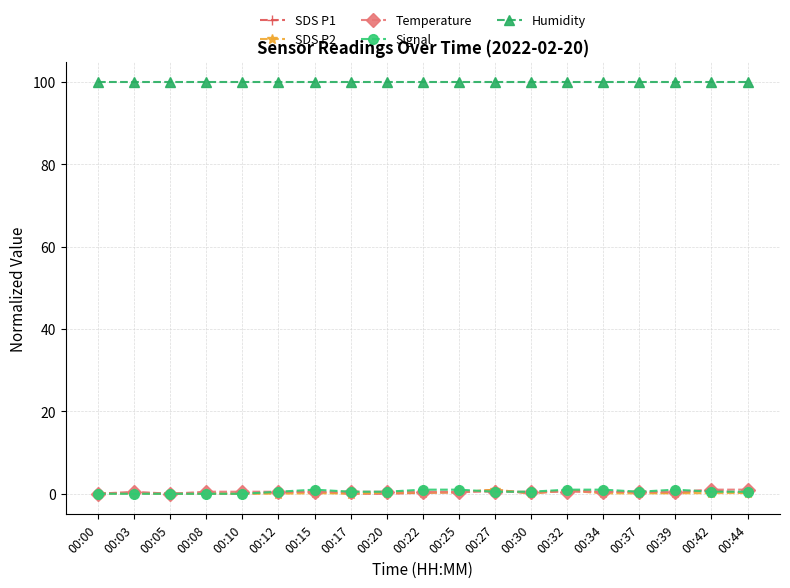

What are all the series names shown in the legend?

SDS P1, SDS P2, Temperature, Signal, Humidity